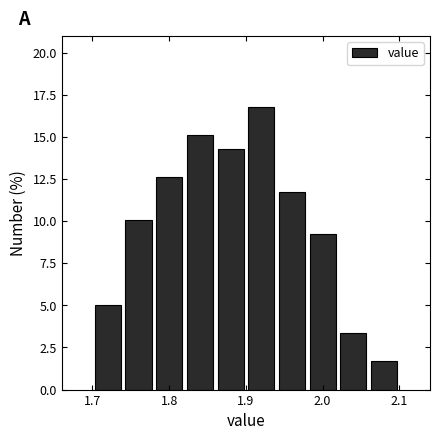

Over which range of the x-axis is the bar tallest?

1.90 to 1.94